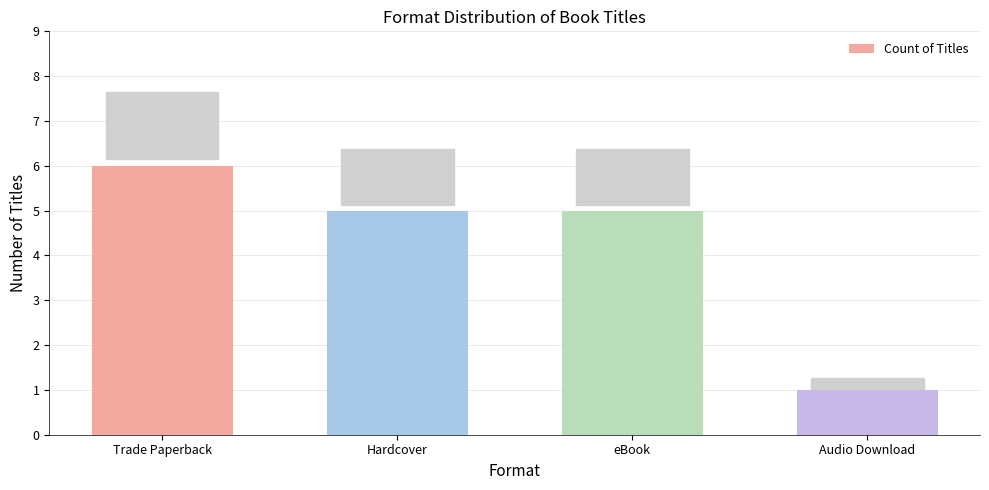

What is the label of the 4th bar from the left?

Audio Download